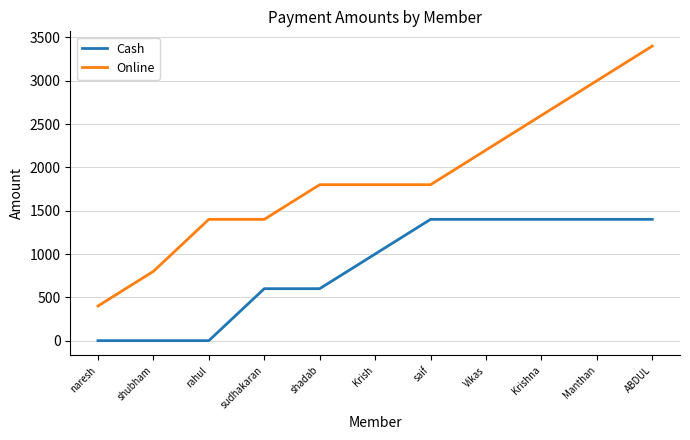

Is it true that Online equals 1800 at Krish?

True